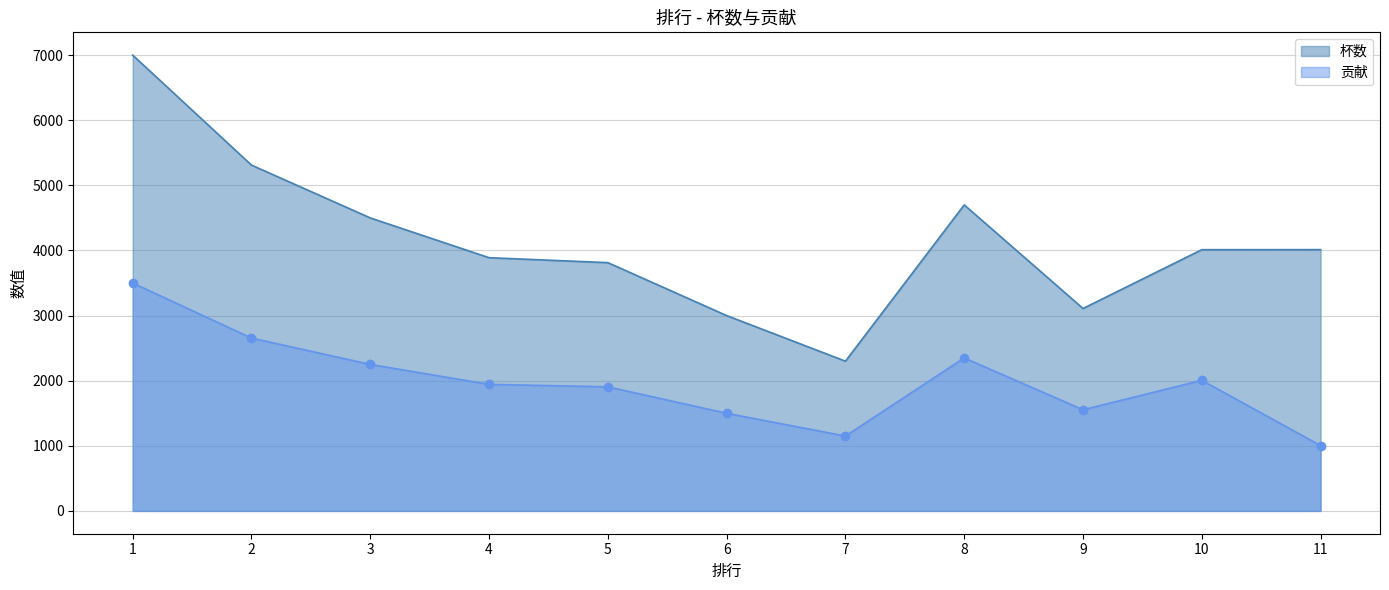

Is it true that 贡献 equals 2793 at 5?

False